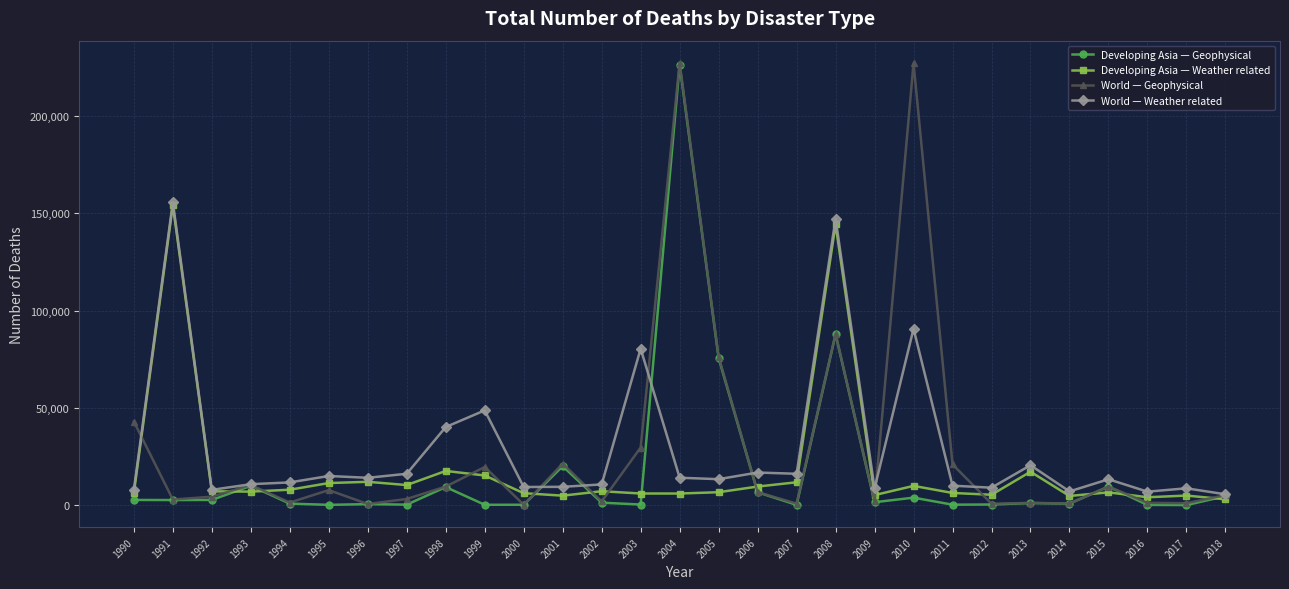

Is the value of World — Geophysical at 2008 greater than the value of Developing Asia — Weather related at 2013?

Yes